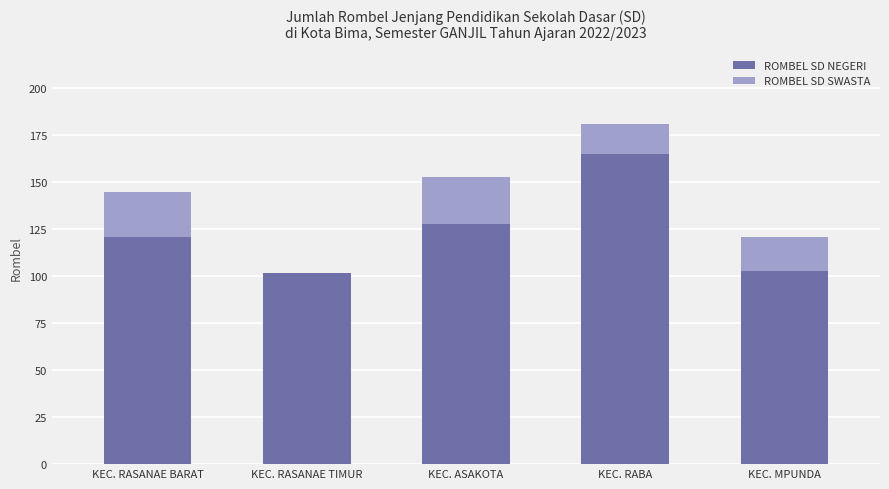

What is the total value across all series at KEC. RABA?

181